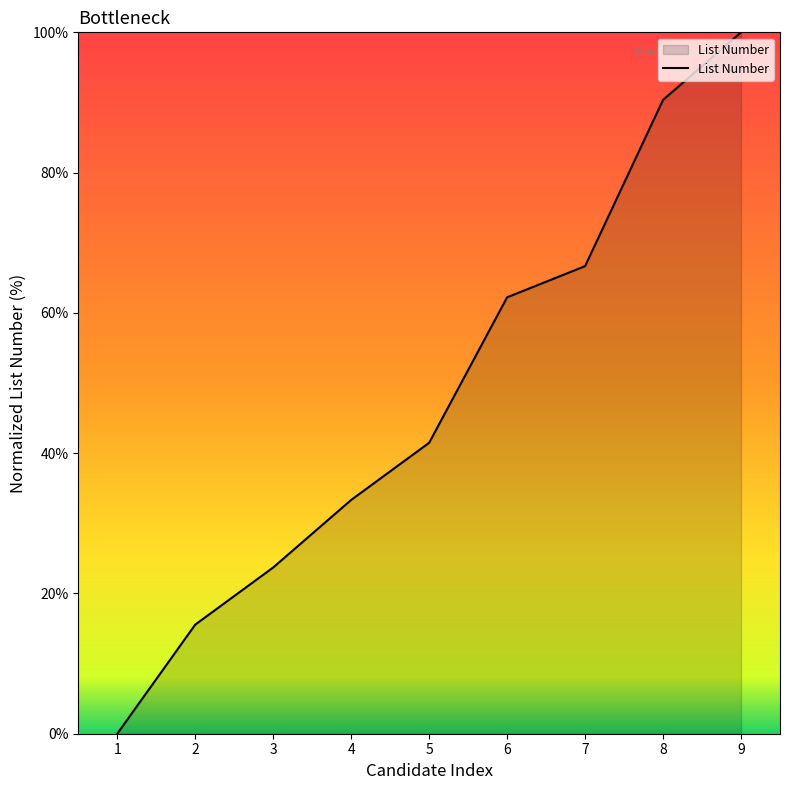

What is the difference between the maximum and second lowest values?

84.4